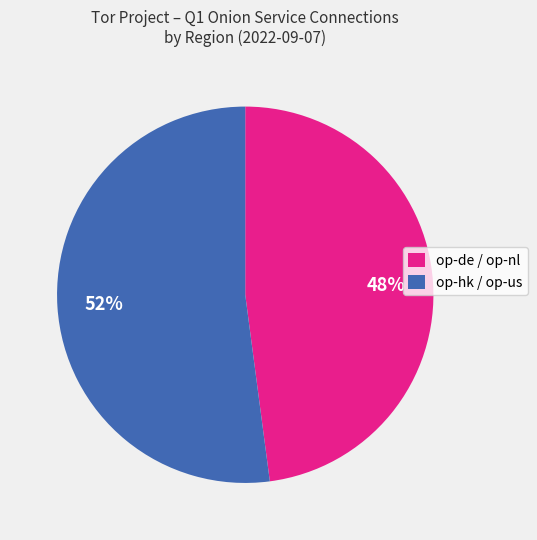

To the nearest percent, what is the average slice percentage?

50%